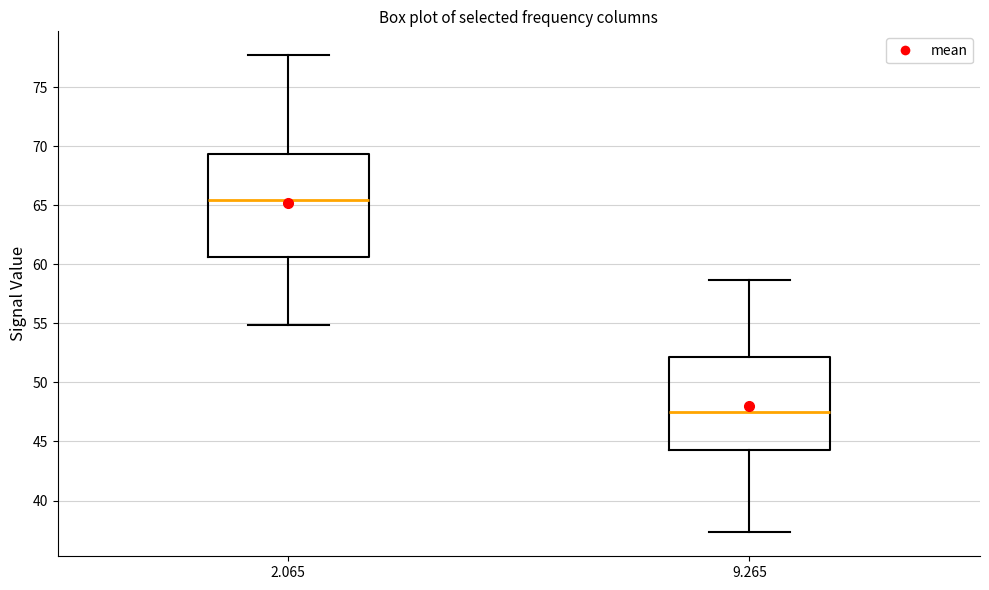

Reading left to right, read every box against the y-axis: the position of its median line, the range the box covers, and the ends of its whiskers. The values are not printed on the chart, so give them approximately, as read against the axis.

2.065: median 65.5, box 60.5 to 69.5, whiskers 55.0 to 77.5
9.265: median 47.5, box 44.5 to 52.0, whiskers 37.5 to 58.5